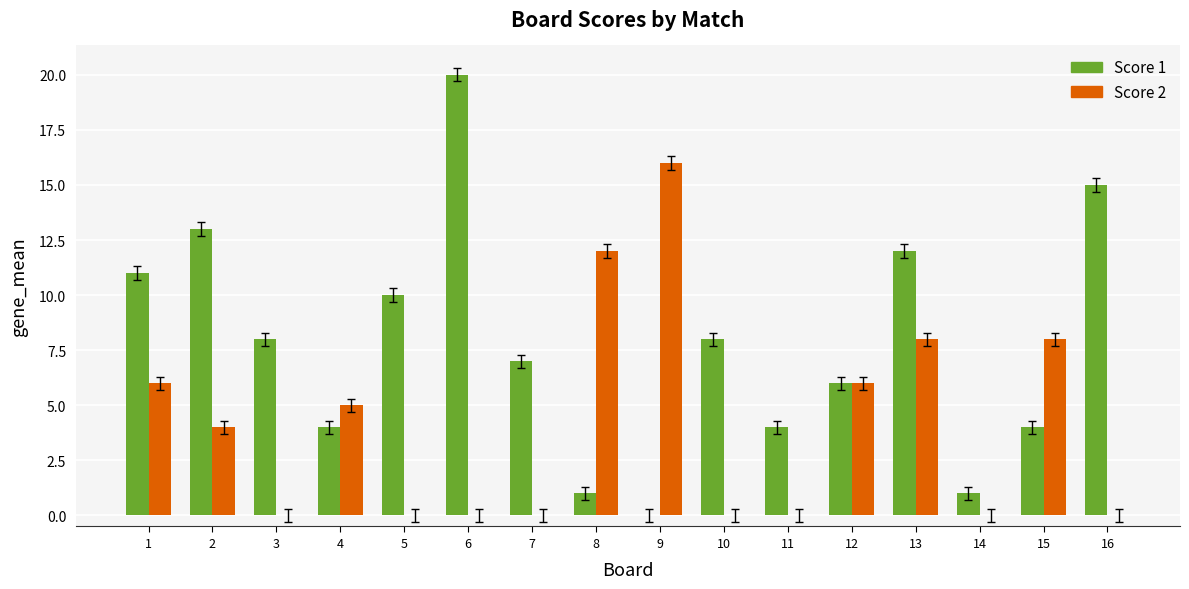

Between 6 and 16, which series saw the biggest shift?

Score 1